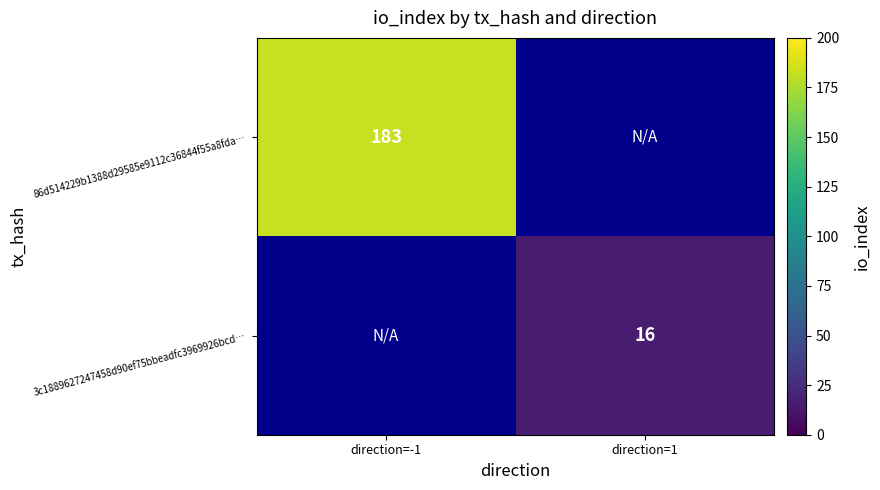

The value of 86d514229b1388d29585e9112c36844f55a8fda… at direction=-1 is 183. True or false?

True